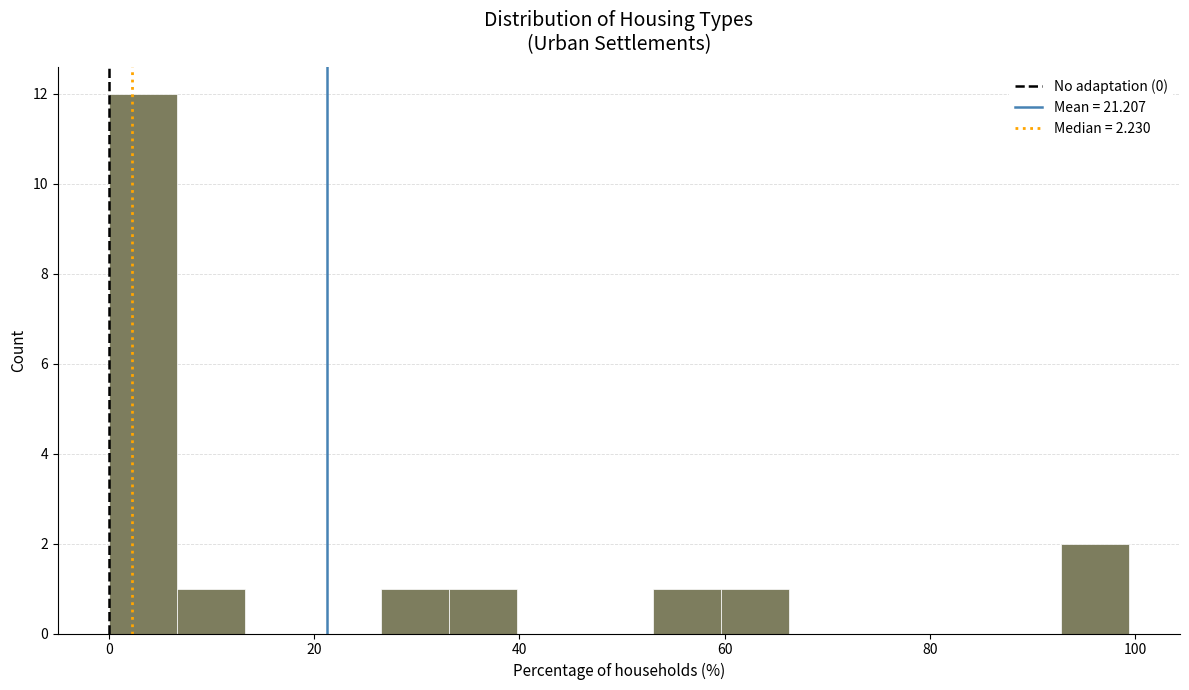

Read against the x-axis, roughly where is the centre of the tallest bar?

4